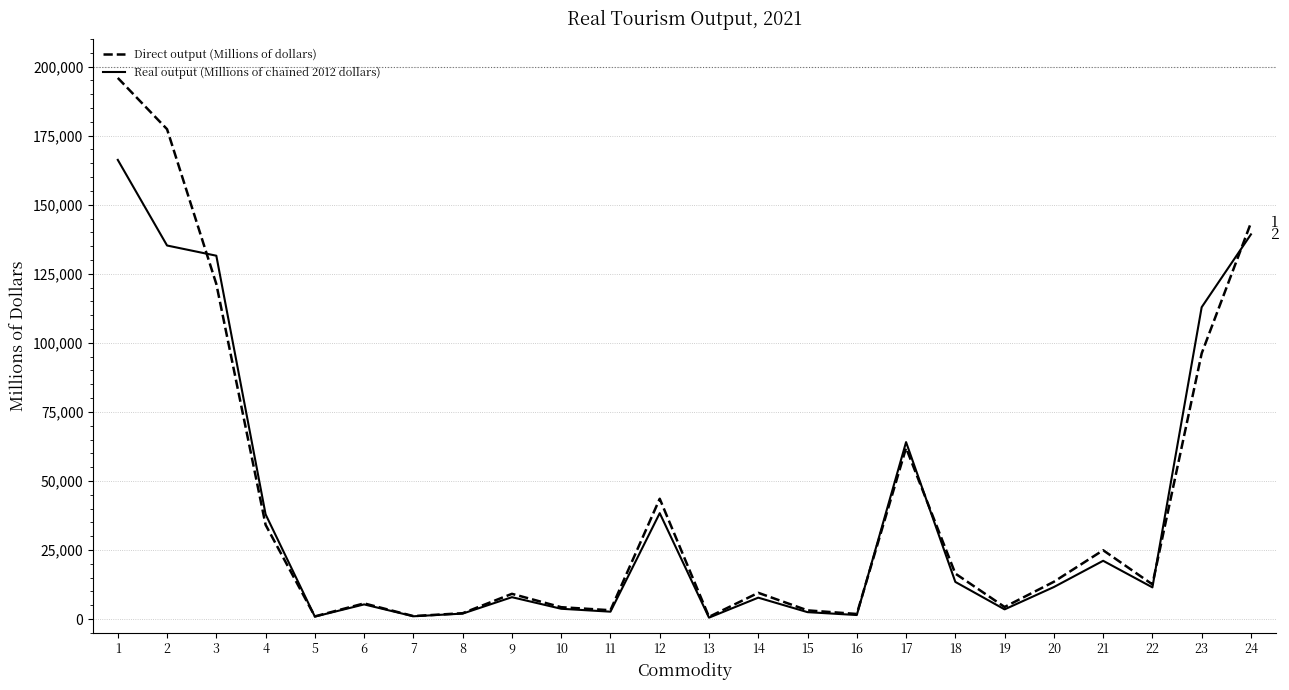

How many values in the Direct output (Millions of dollars) series are below 12567?

12